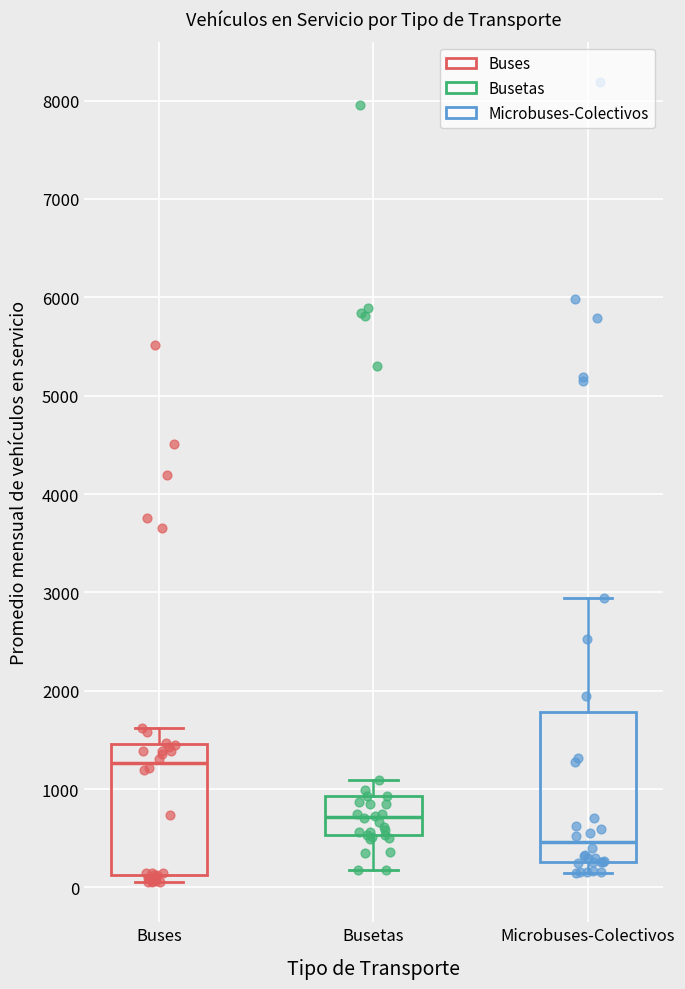

Where does the lower whisker of the box for Microbuses-Colectivos end on the y-axis? The values are not printed on the chart, so give them approximately, as read against the axis.

100